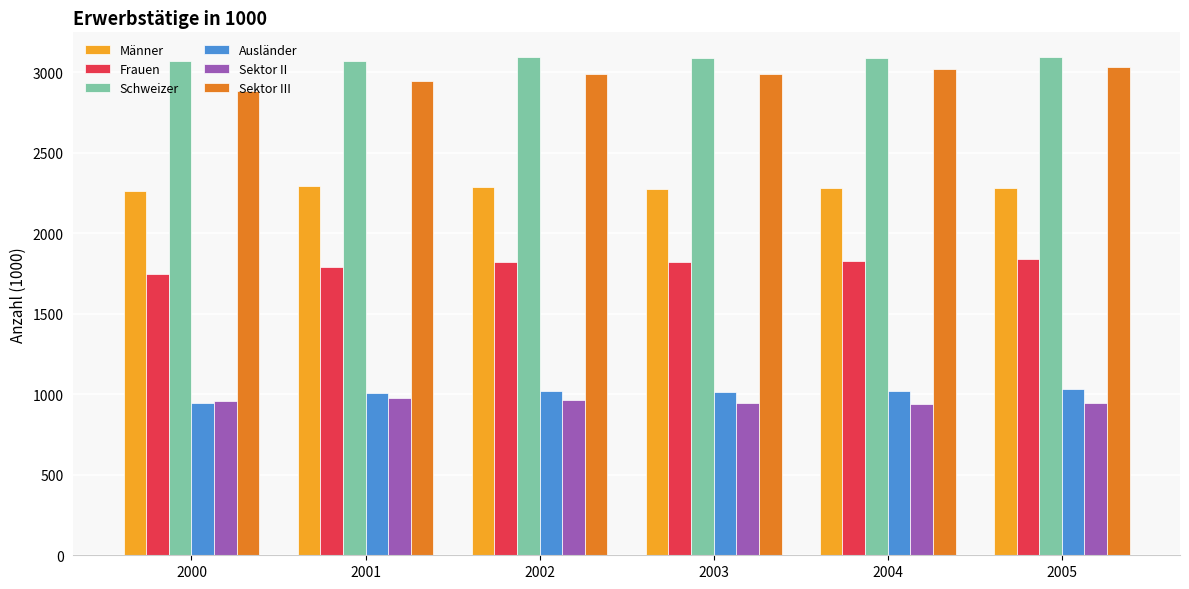

What is the maximum value shown in the chart?

3093.6